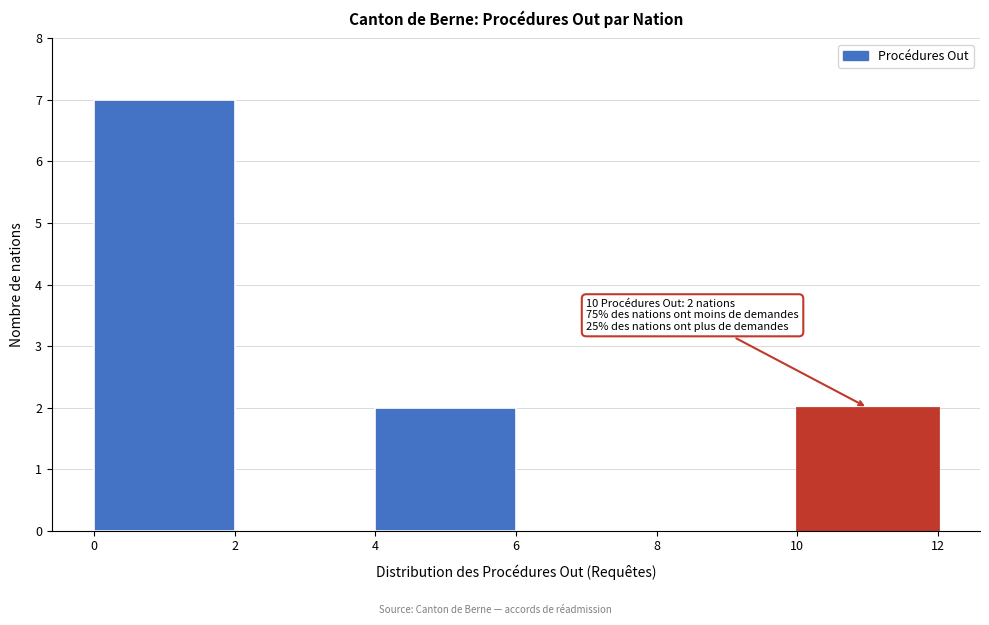

Which range on the x-axis has the tallest bar?

0 to 2